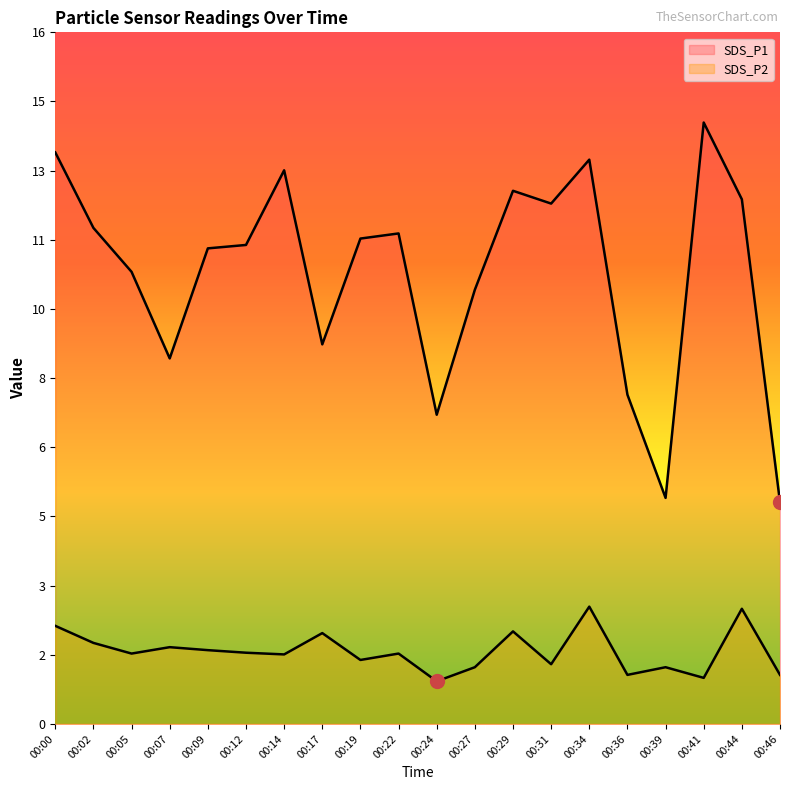

Rank the categories by SDS_P2 value from highest to lowest.

00:34, 00:44, 00:00, 00:29, 00:17, 00:02, 00:07, 00:09, 00:12, 00:05, 00:22, 00:14, 00:19, 00:31, 00:27, 00:39, 00:36, 00:46, 00:41, 00:24